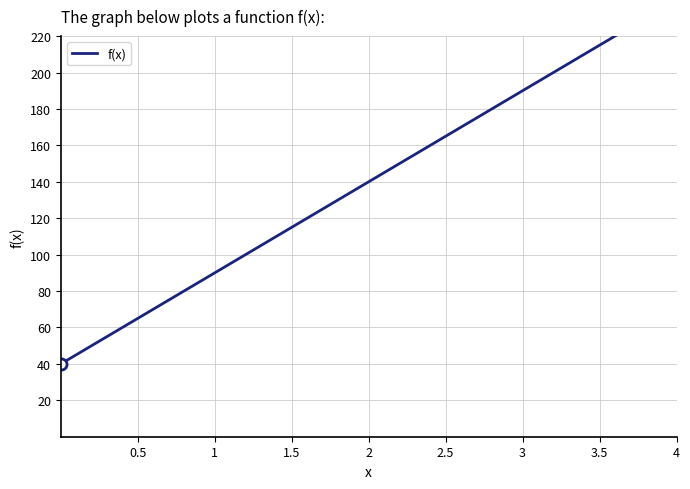

What is the smallest value displayed?

40.0